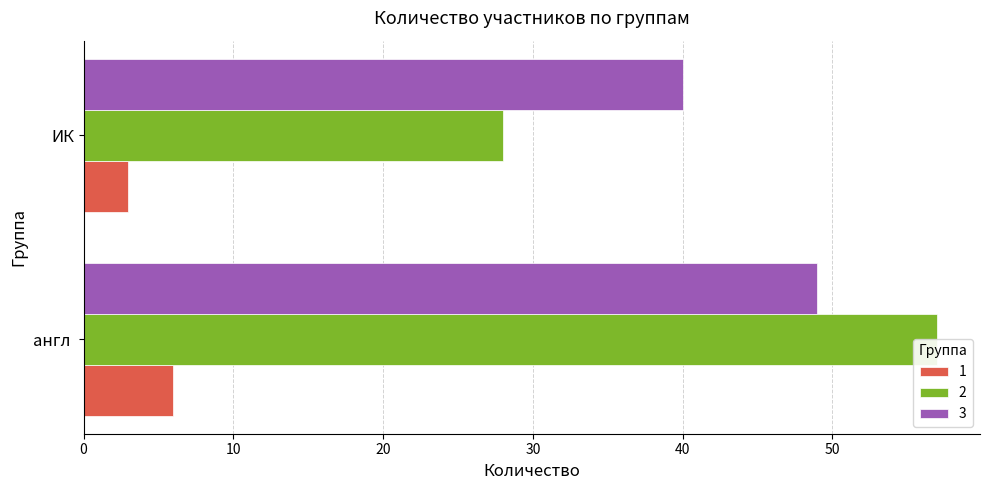

What is the average value of the 2 series?

42